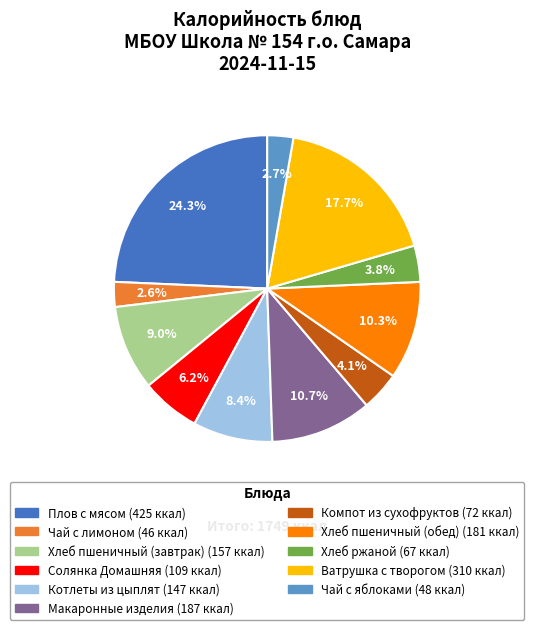

True or false: Макаронные изделия accounts for 11% of the total.

True